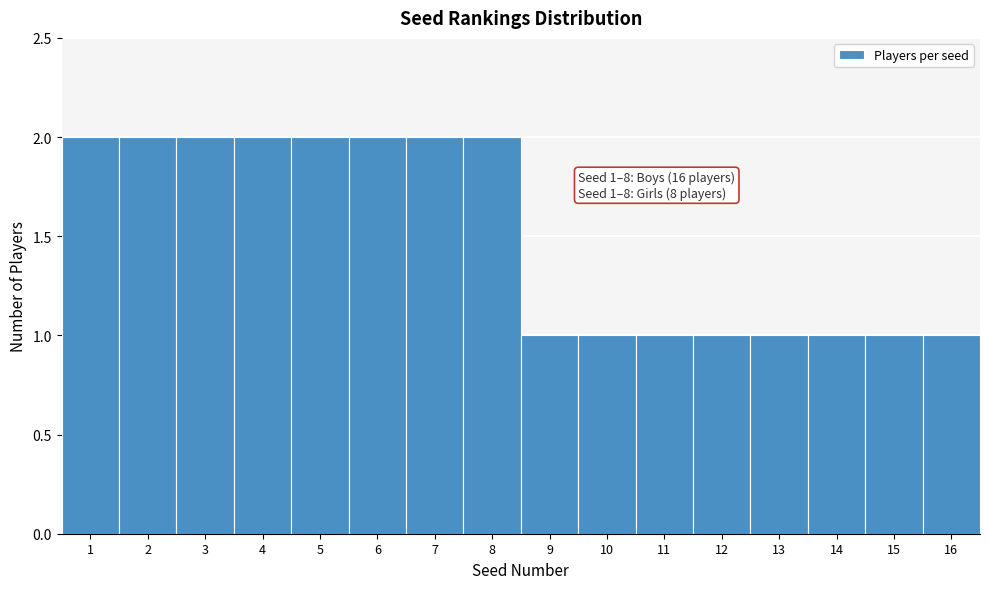

Reading right to left, list all the values displayed in this chart.

1	1	1	1	1	1	1	1	2	2	2	2	2	2	2	2